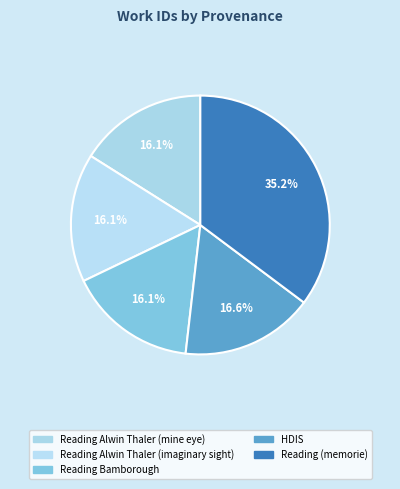

What percentage do Reading (memorie) and Reading Alwin Thaler (mine eye) together represent?

51.3%